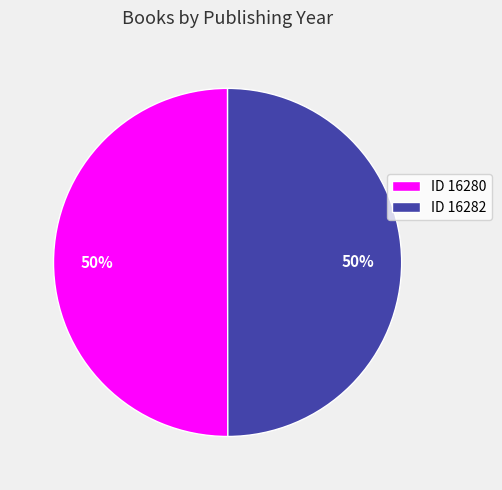

Combined, do ID 16280 and ID 16282 account for over 50%?

Yes